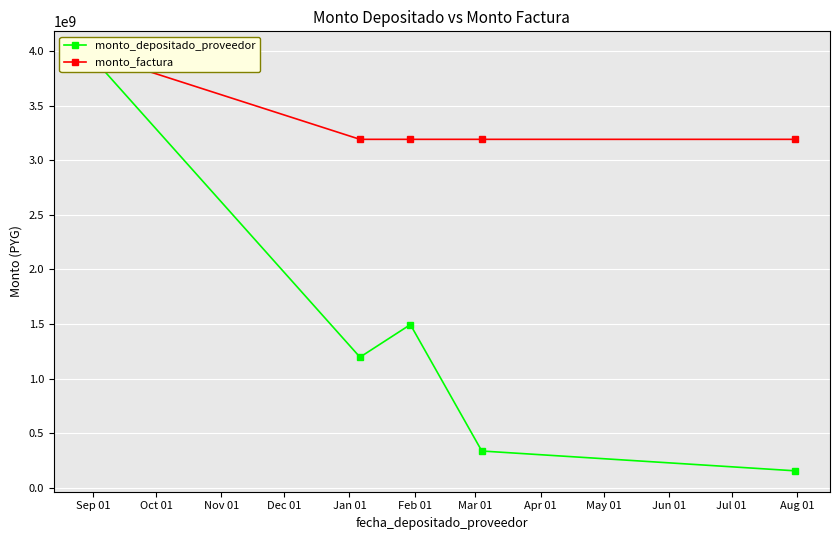

True or false: monto_factura and monto_depositado_proveedor intersect in this chart.

False